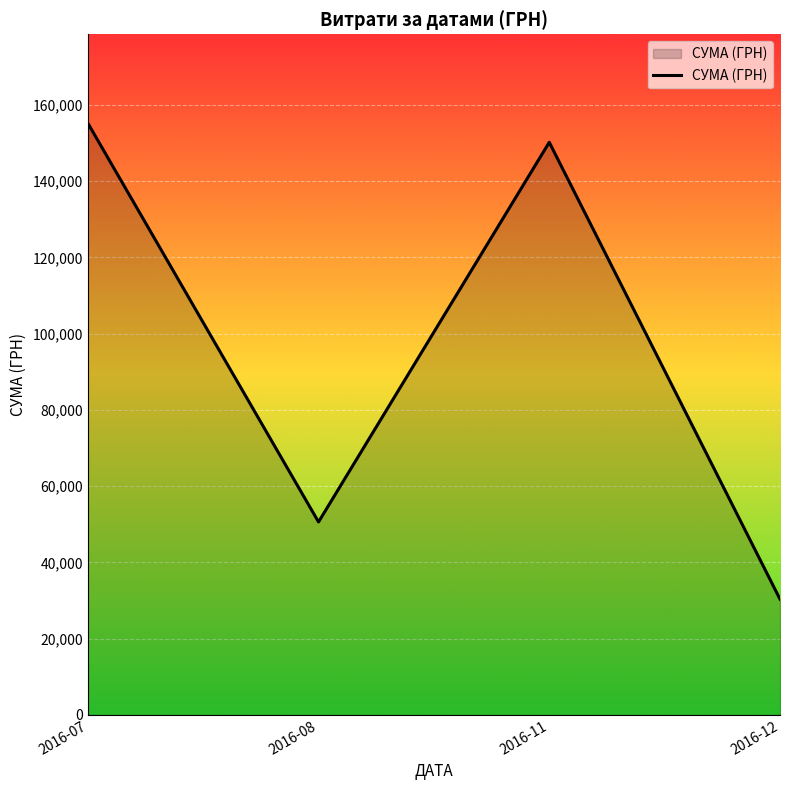

Which category has the highest value across all series?

2016-07